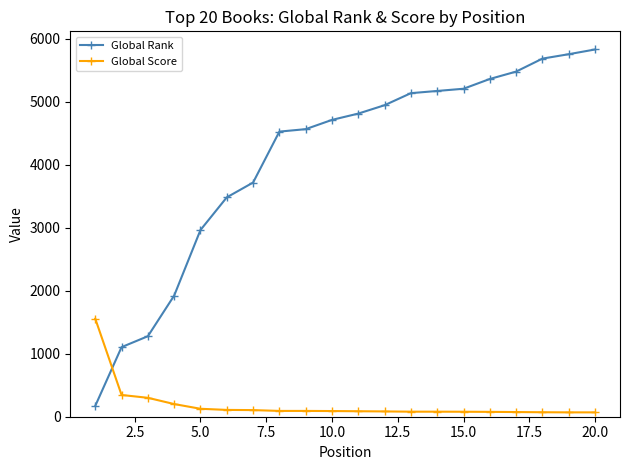

Which series ends up on top after the final intersection of Global Rank and Global Score?

Global Rank